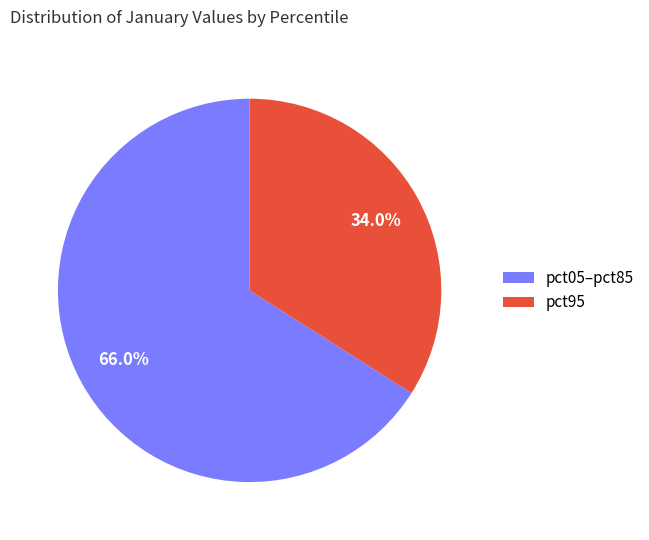

Between pct95 and pct05–pct85, which is larger?

pct05–pct85